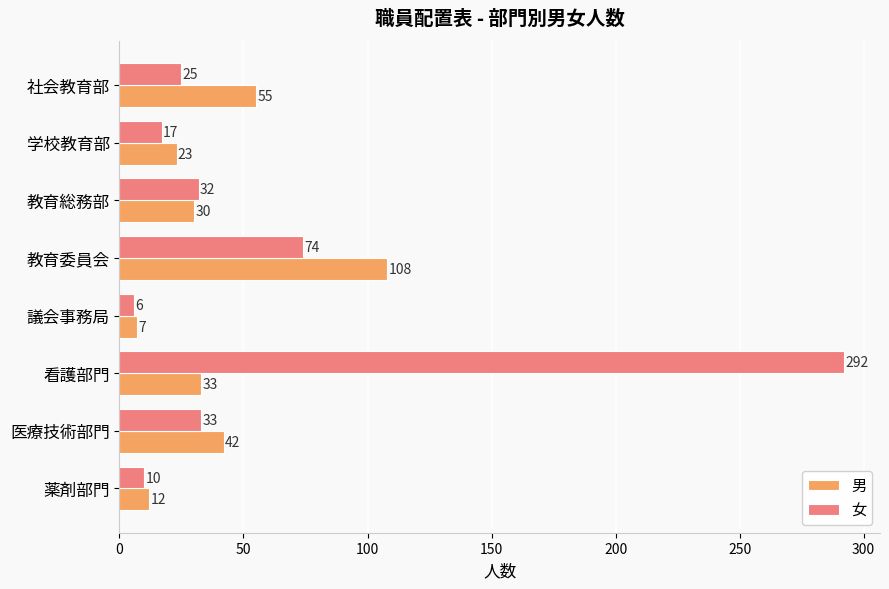

What are all the series names shown in the legend?

男, 女